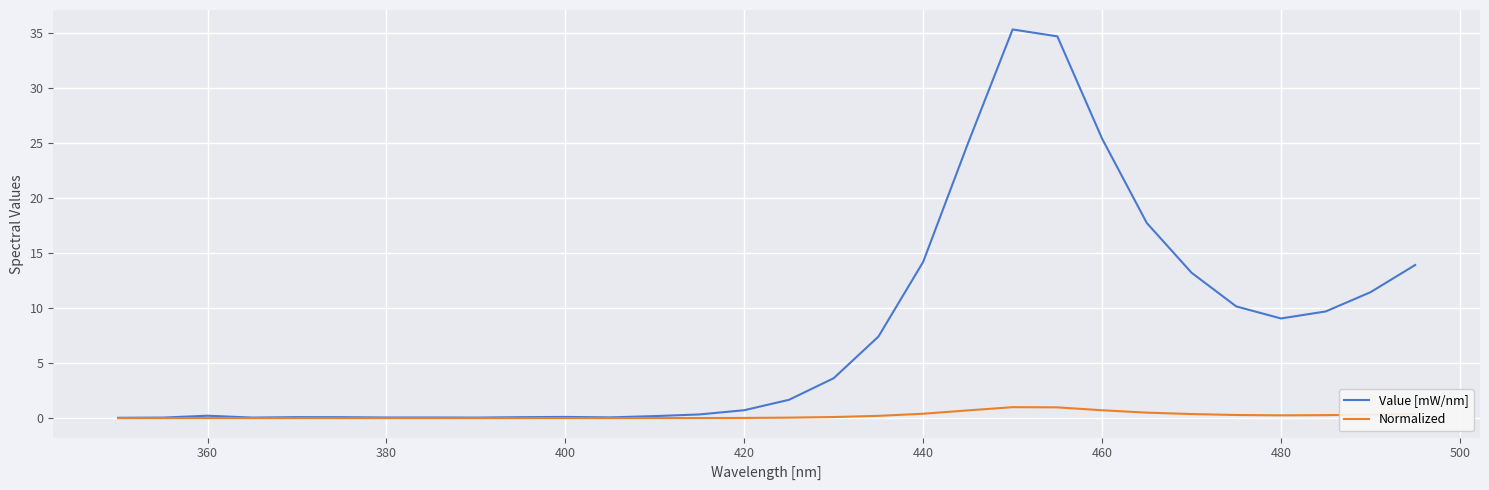

Rank the series by their maximum value, from lowest to highest.

Normalized, Value [mW/nm]